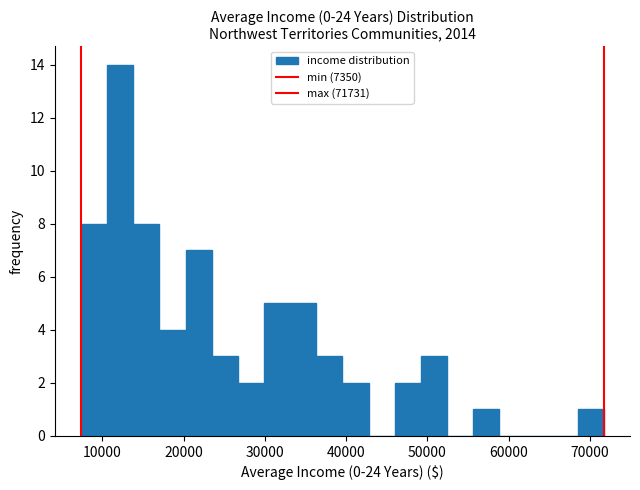

Read against the x-axis, roughly where is the centre of the tallest bar?

12000